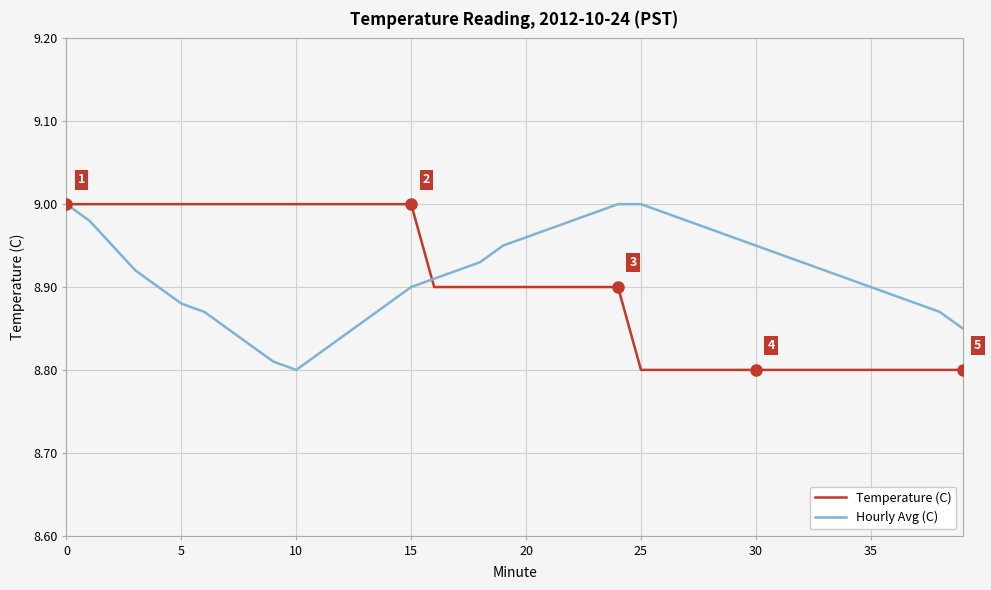

Which label corresponds to the smallest value in the chart?

25